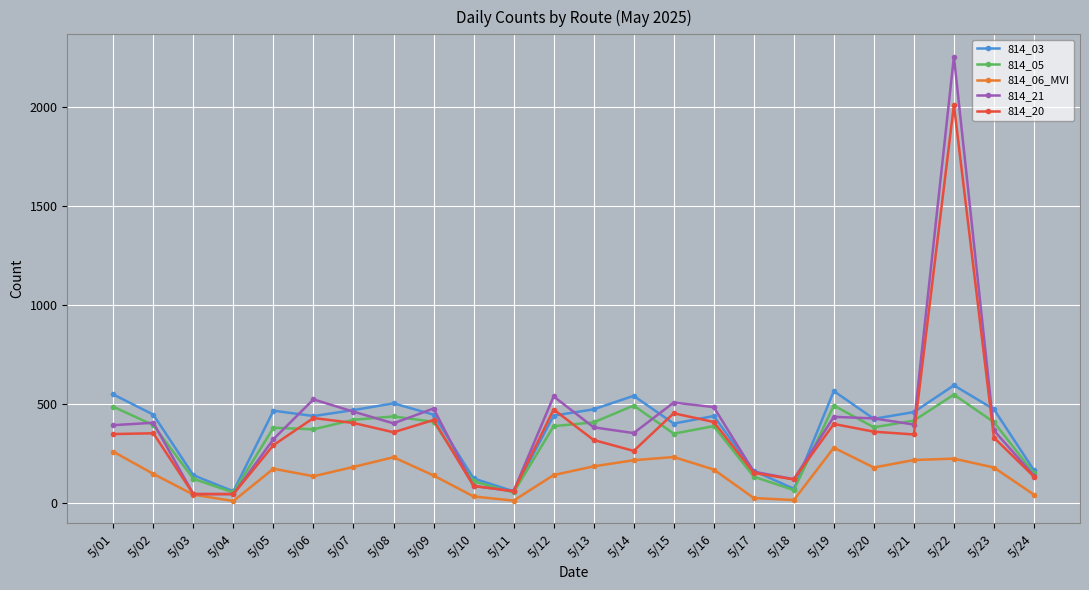

Which category has the highest value in the 814_20 series?

5/22